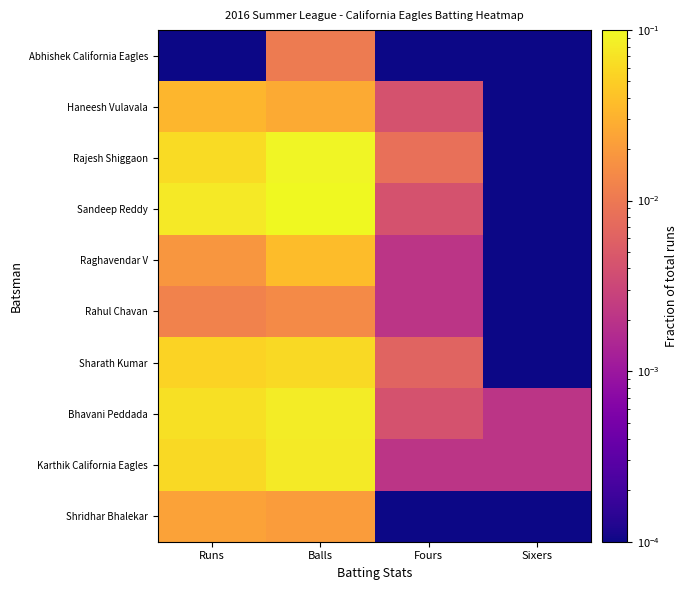

Reading right to left, what are all the values shown in this chart?

Abhishek California Eagles: Sixers=0.0	Fours=0.0	Balls=0.0	Runs=0.0
Haneesh Vulavala: Sixers=0.0	Fours=0.0	Balls=0.0	Runs=0.0
Rajesh Shiggaon: Sixers=0.0	Fours=0.0	Balls=0.1	Runs=0.1
Sandeep Reddy: Sixers=0.0	Fours=0.0	Balls=0.1	Runs=0.1
Raghavendar V: Sixers=0.0	Fours=0.0	Balls=0.0	Runs=0.0
Rahul Chavan: Sixers=0.0	Fours=0.0	Balls=0.0	Runs=0.0
Sharath Kumar: Sixers=0.0	Fours=0.0	Balls=0.1	Runs=0.1
Bhavani Peddada: Sixers=0.0	Fours=0.0	Balls=0.1	Runs=0.1
Karthik California Eagles: Sixers=0.0	Fours=0.0	Balls=0.1	Runs=0.1
Shridhar Bhalekar: Sixers=0.0	Fours=0.0	Balls=0.0	Runs=0.0